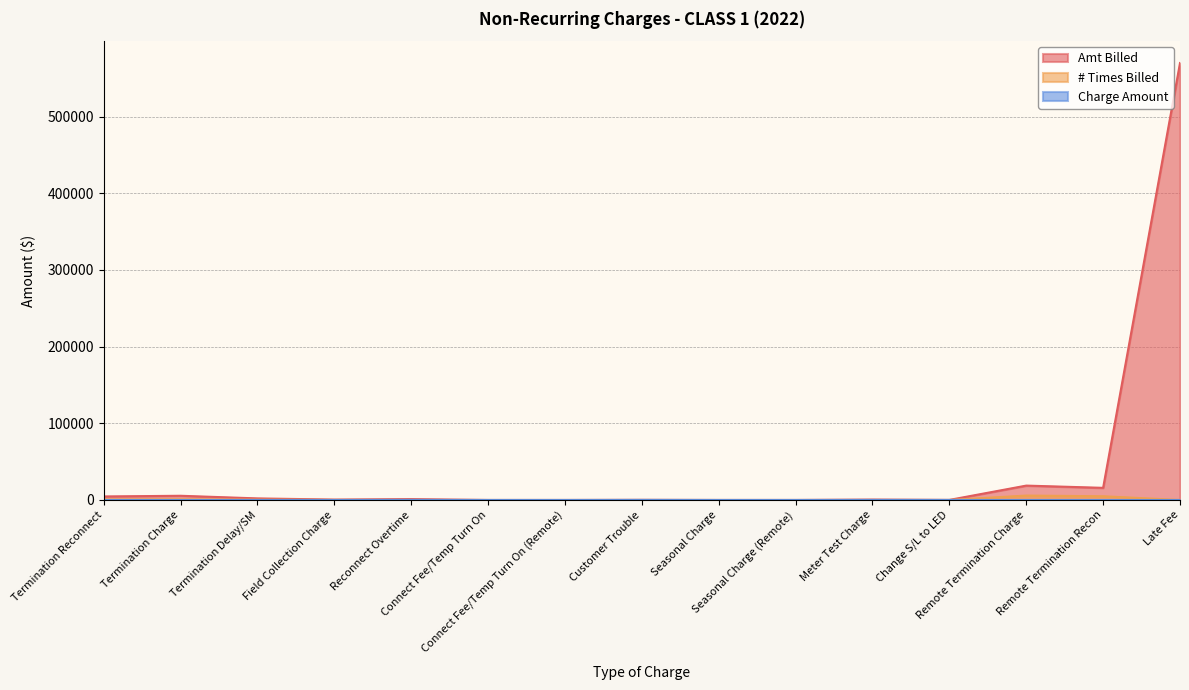

What value does the Times Billed series have at Remote Termination Charge?

5772.0